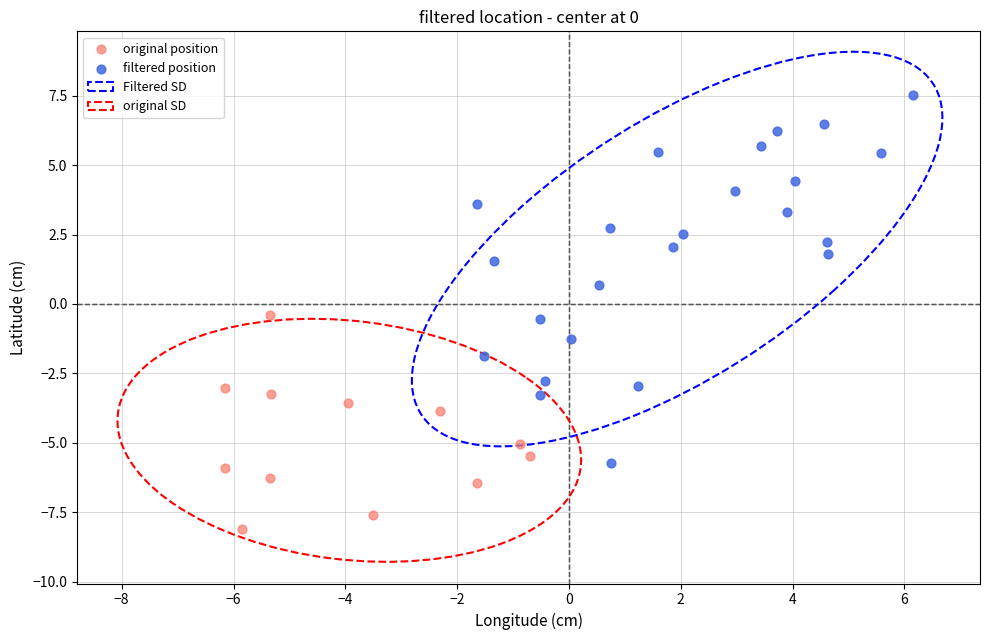

Which series has the widest spread of Y values?

filtered position